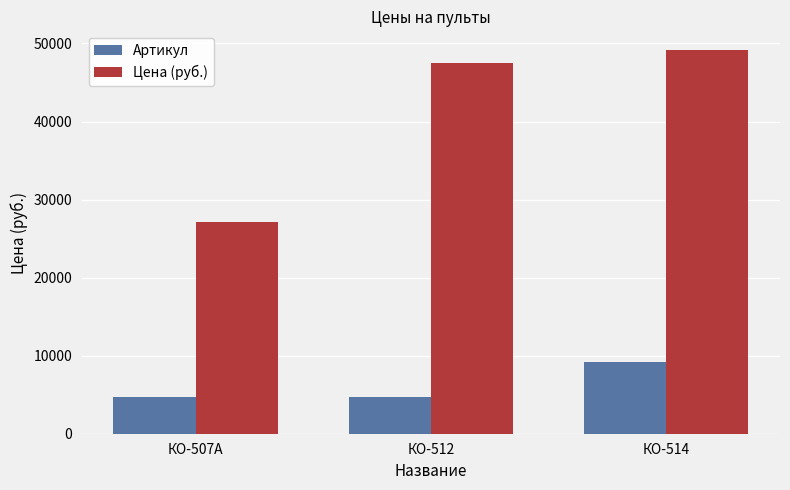

How many groups of bars are there?

3